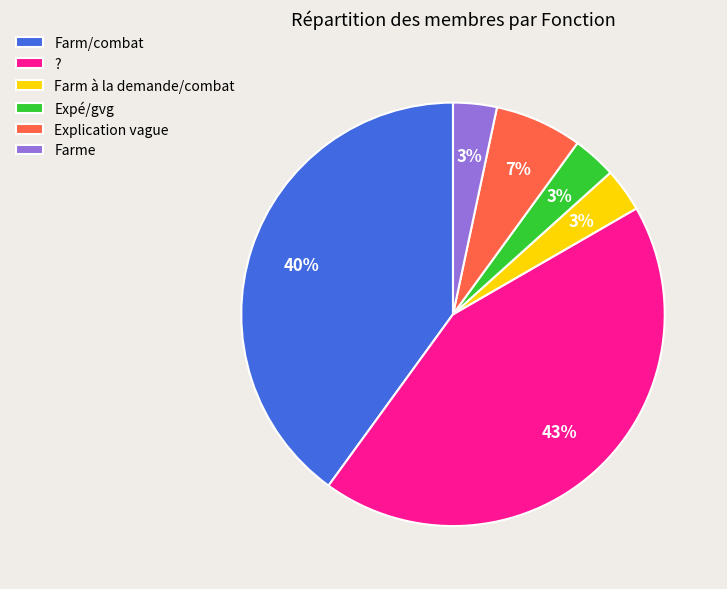

Between ? and Explication vague, which is larger?

?